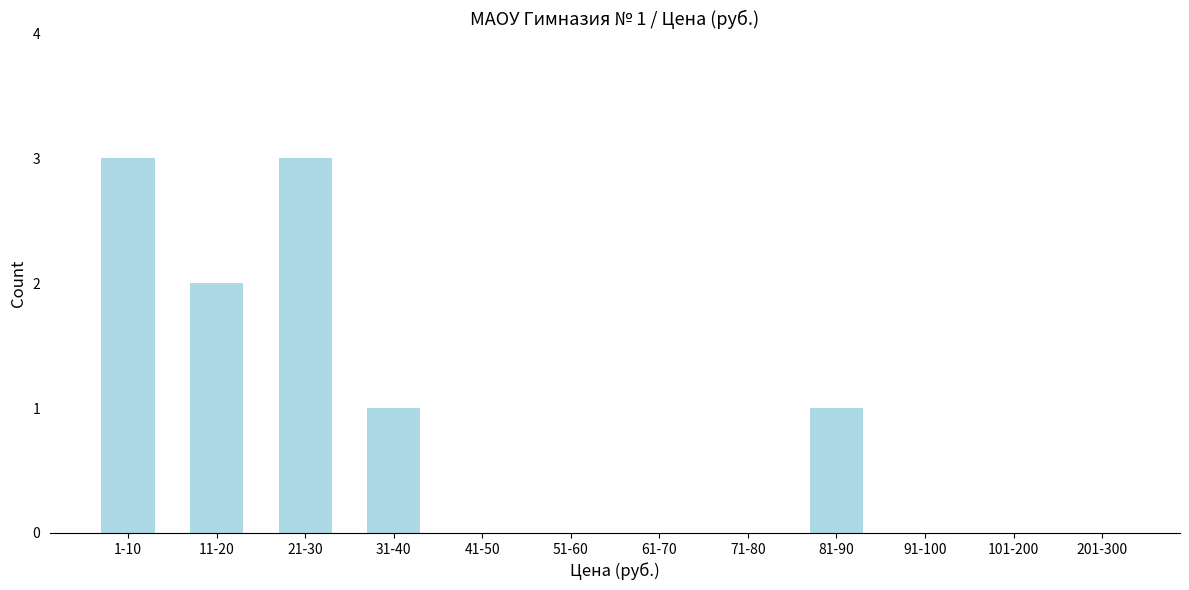

Reading left to right, what are all the values shown in this chart?

1-10=3	11-20=2	21-30=3	31-40=1	41-50=0	51-60=0	61-70=0	71-80=0	81-90=1	91-100=0	101-200=0	201-300=0